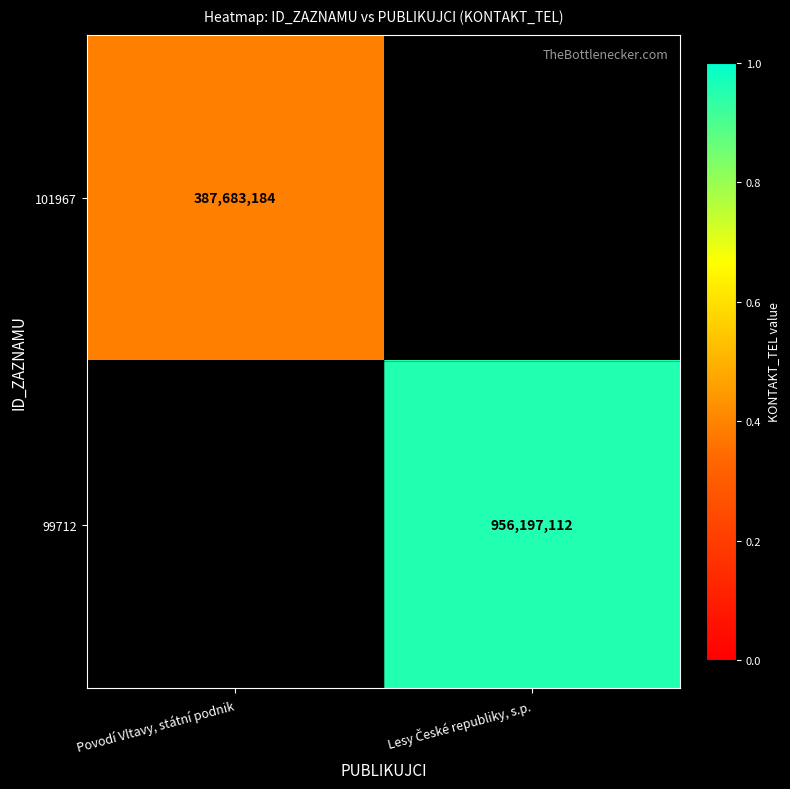

Is it true that 101967 equals 146986297 at Povodí Vltavy, státní podnik?

False